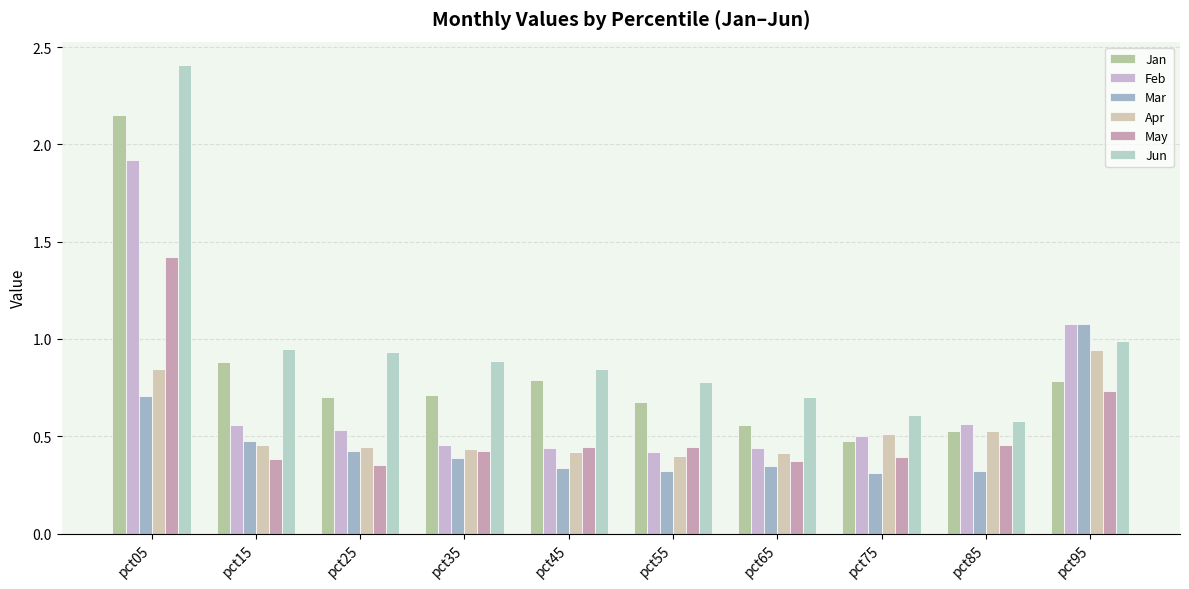

What is the minimum value for Mar?

0.3